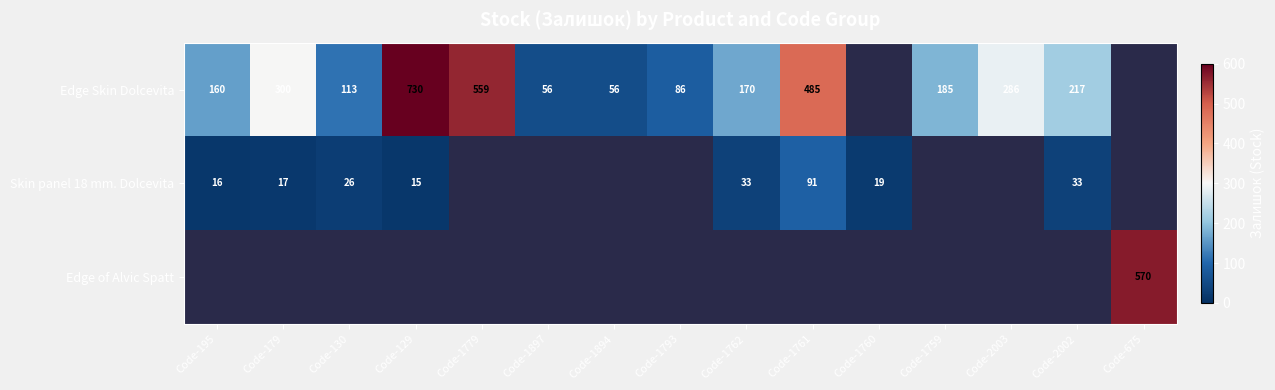

The Skin panel 18 mm. Dolcevita series shows 19.8 at Code-1762. True or false?

False